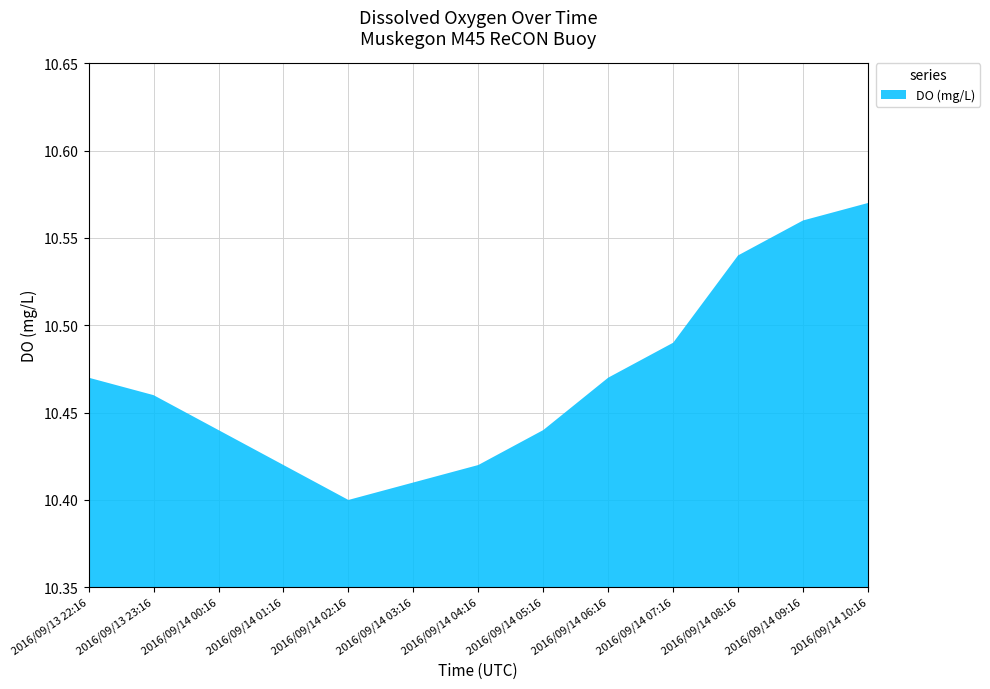

Reading right to left, extract all data points from this chart.

2016/09/14 10:16=10.6	2016/09/14 09:16=10.6	2016/09/14 08:16=10.5	2016/09/14 07:16=10.5	2016/09/14 06:16=10.5	2016/09/14 05:16=10.4	2016/09/14 04:16=10.4	2016/09/14 03:16=10.4	2016/09/14 02:16=10.4	2016/09/14 01:16=10.4	2016/09/14 00:16=10.4	2016/09/13 23:16=10.5	2016/09/13 22:16=10.5